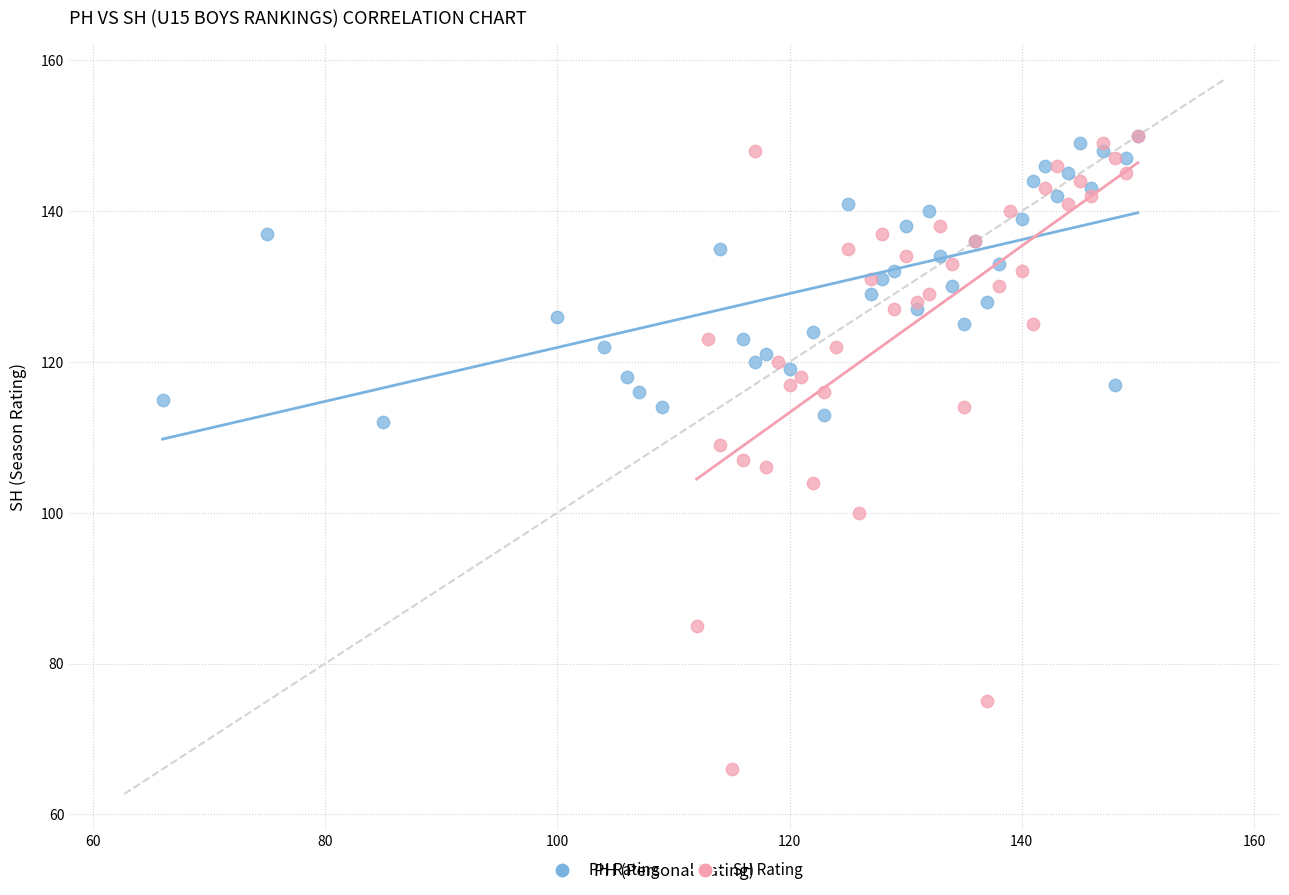

Which series contains the lowest Y value?

SH Rating